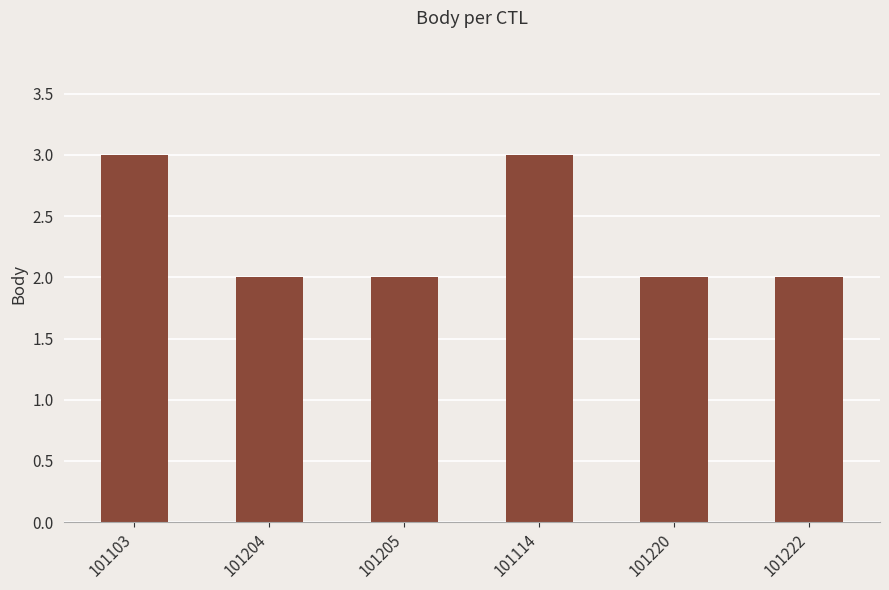

Read the value at 101204.

2